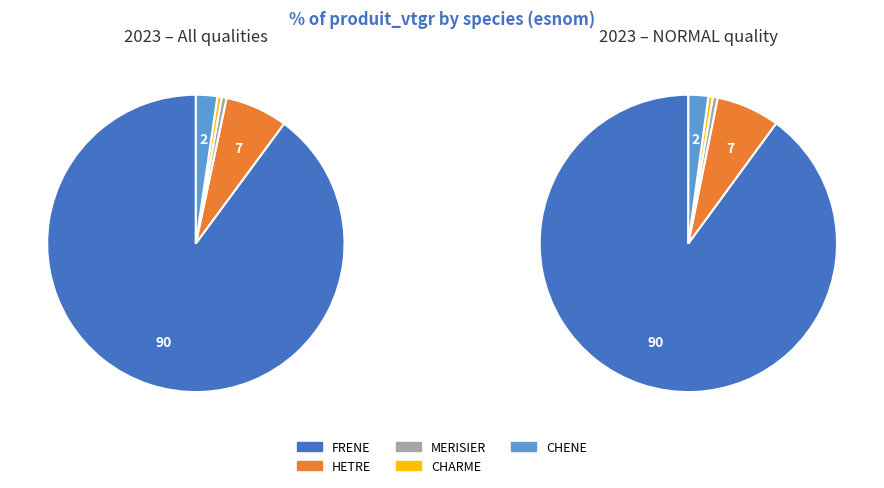

Which category has the smallest portion of the pie?

CHARME